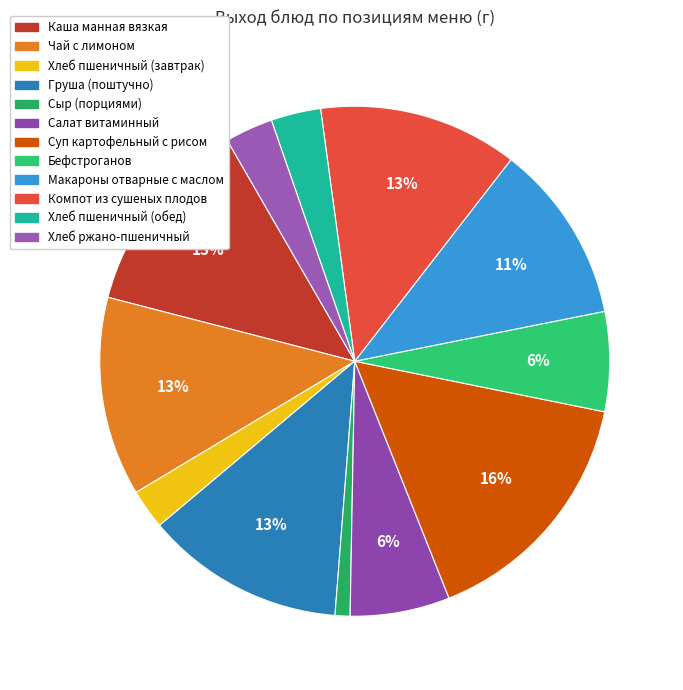

What is the change in value from Макароны отварные с маслом to Хлеб пшеничный (обед)?

-130